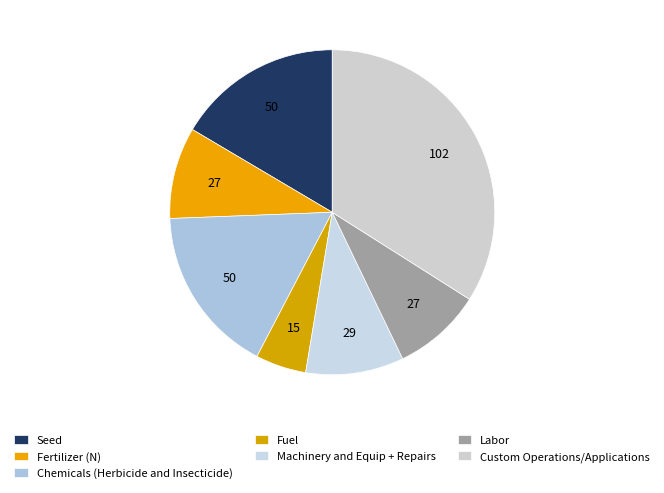

Which category has the smallest portion of the pie?

Fuel